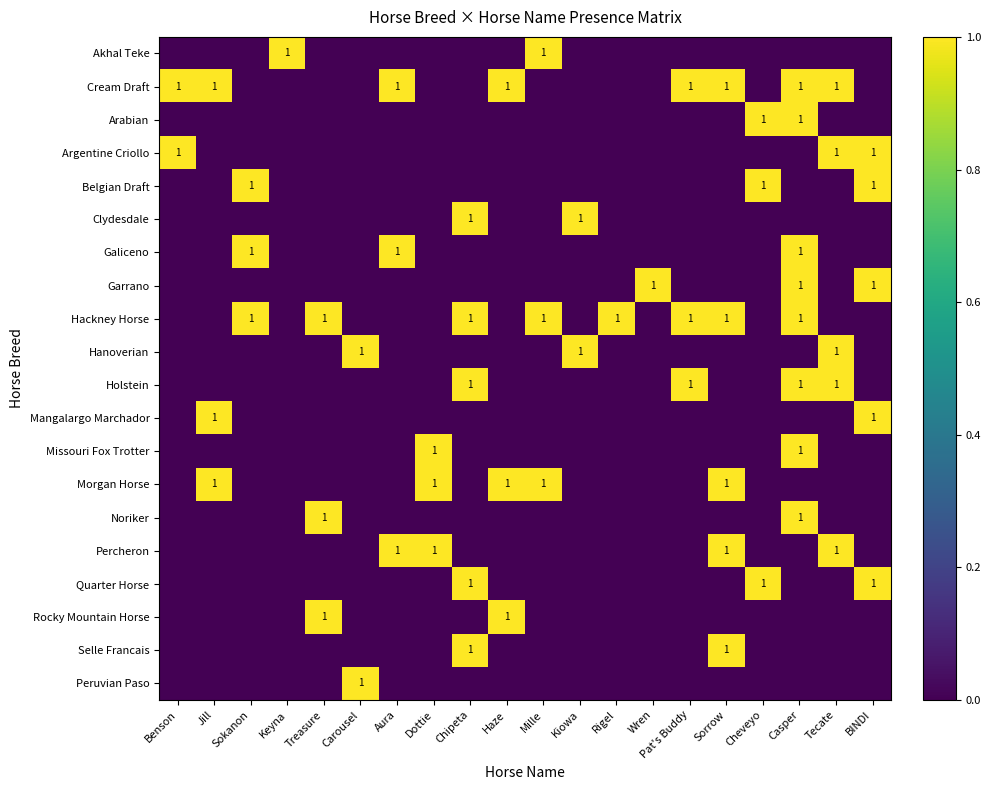

Which category has the highest value in the Arabian series?

Cheveyo